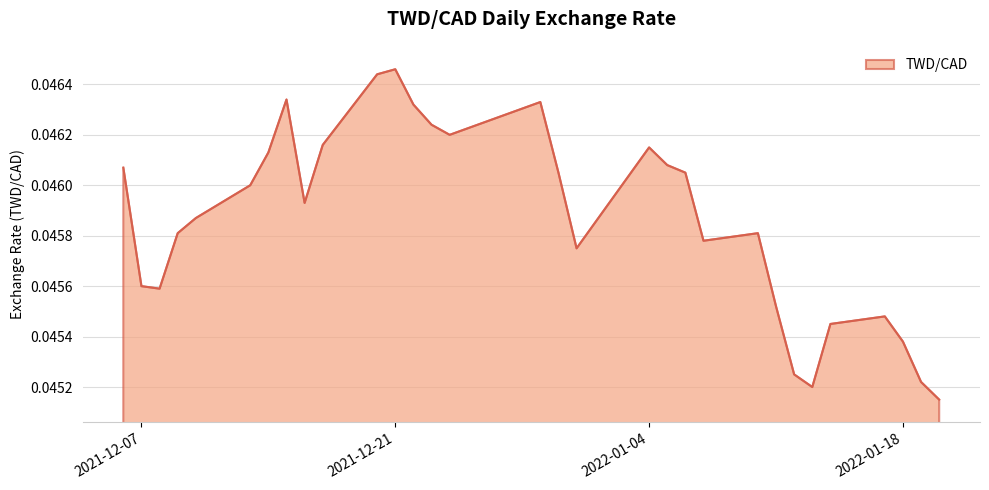

Does the chart display data point markers on the line(s)?

No